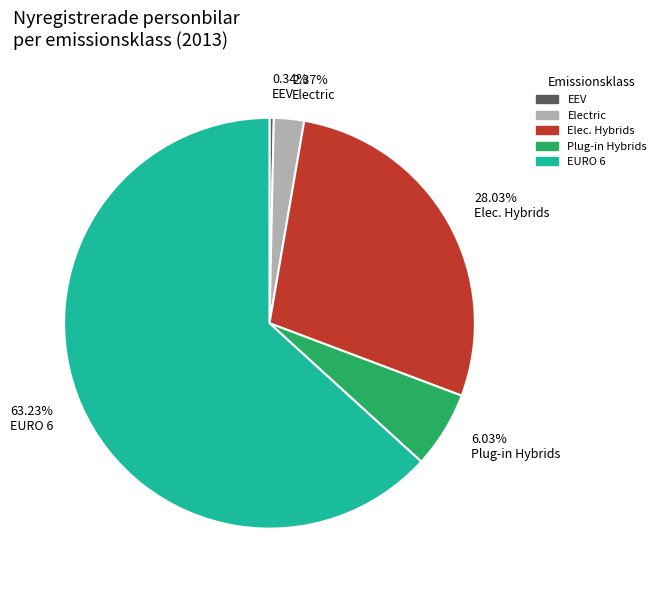

Which has a higher value, EURO 6 or EEV?

EURO 6